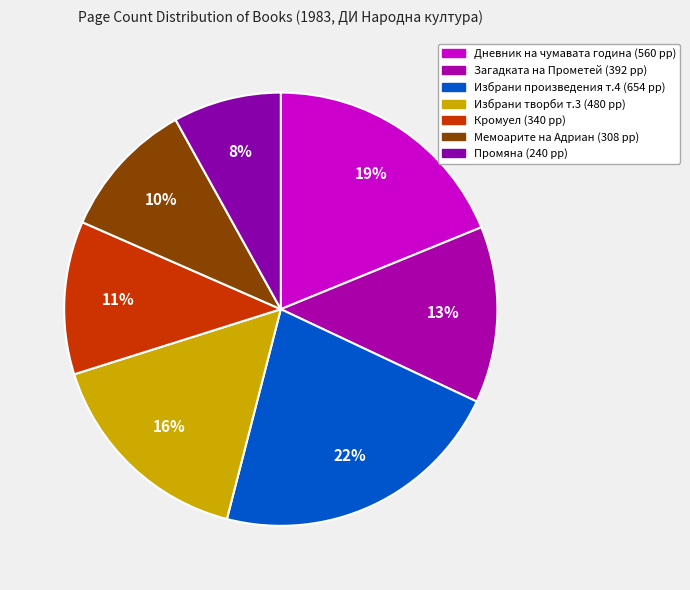

How many slices are in this pie chart?

7